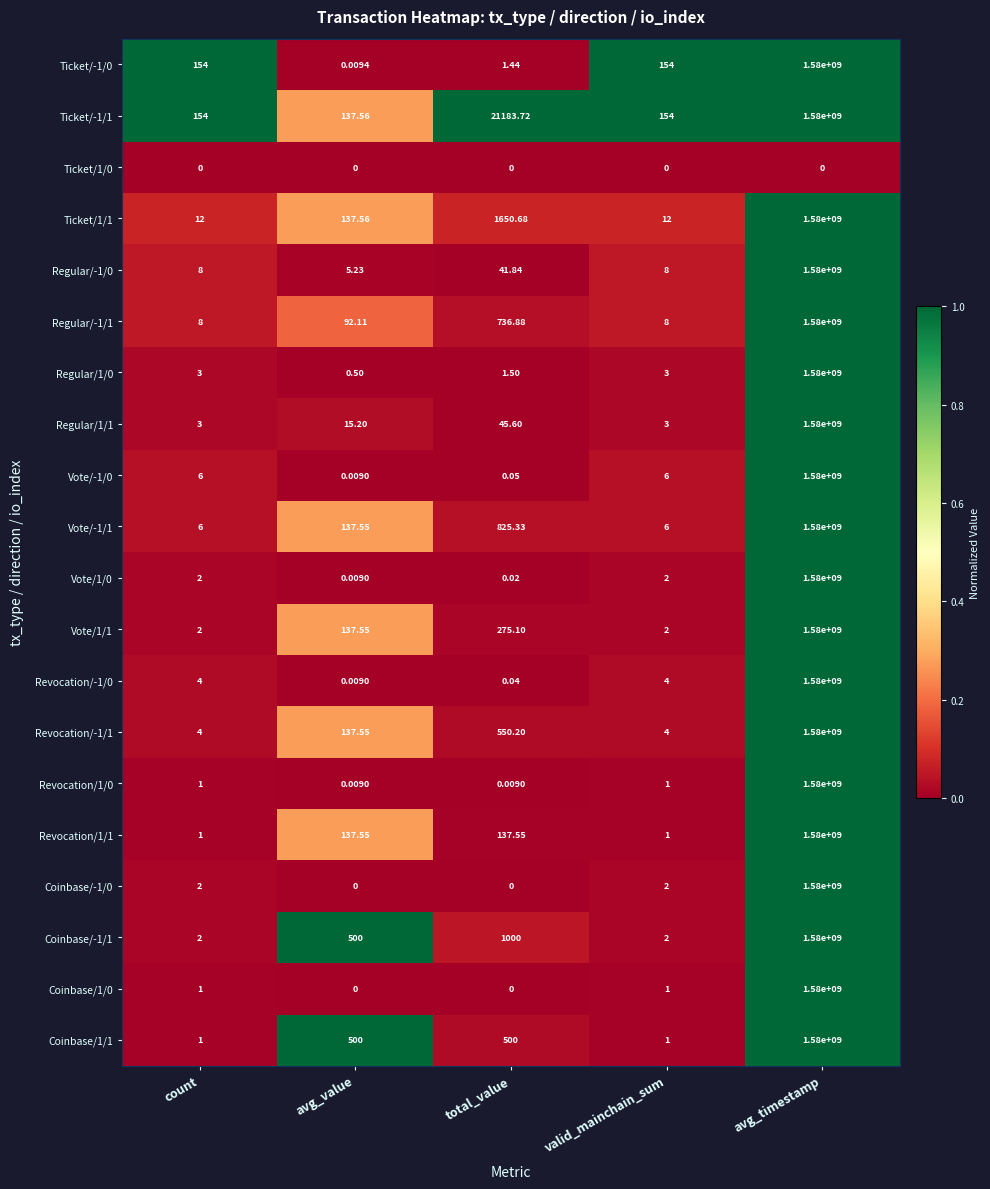

What is the spread (max minus min) of values at avg_timestamp?

1580000000.0